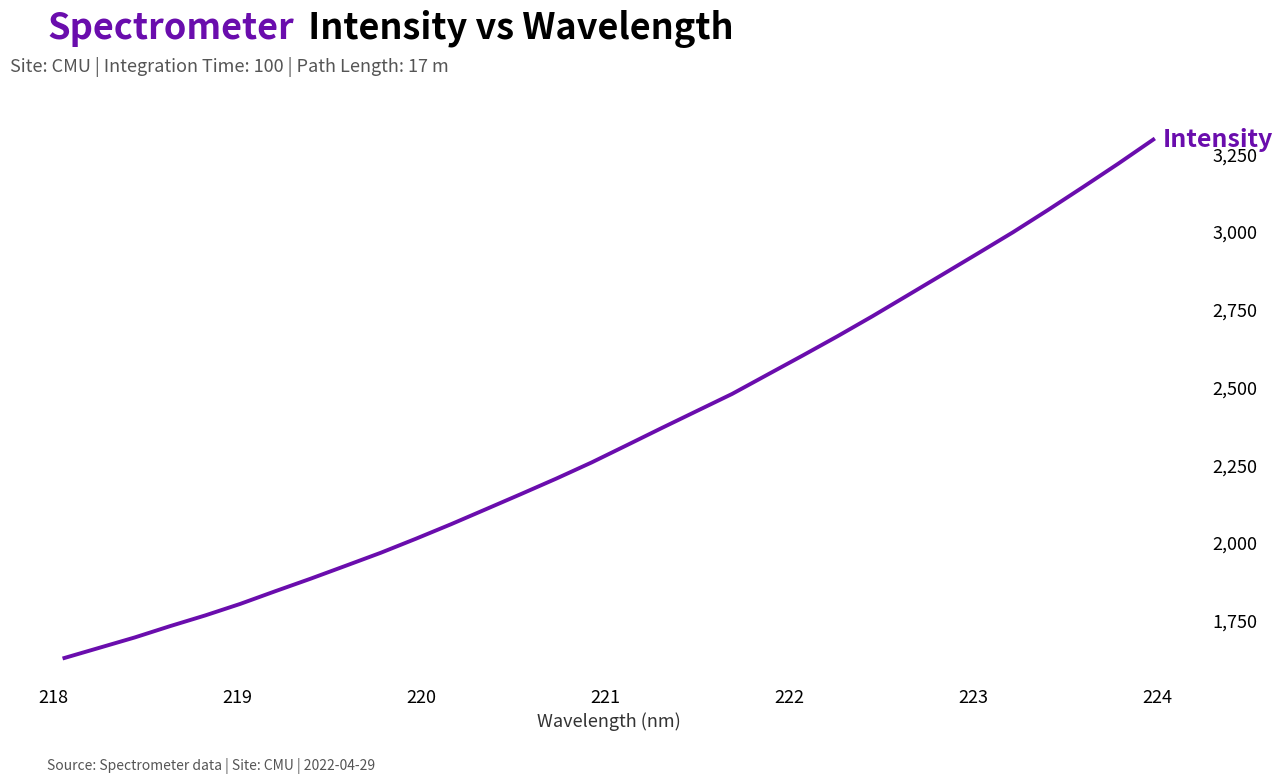

True or false: the data has more than 1 interior local peaks.

False